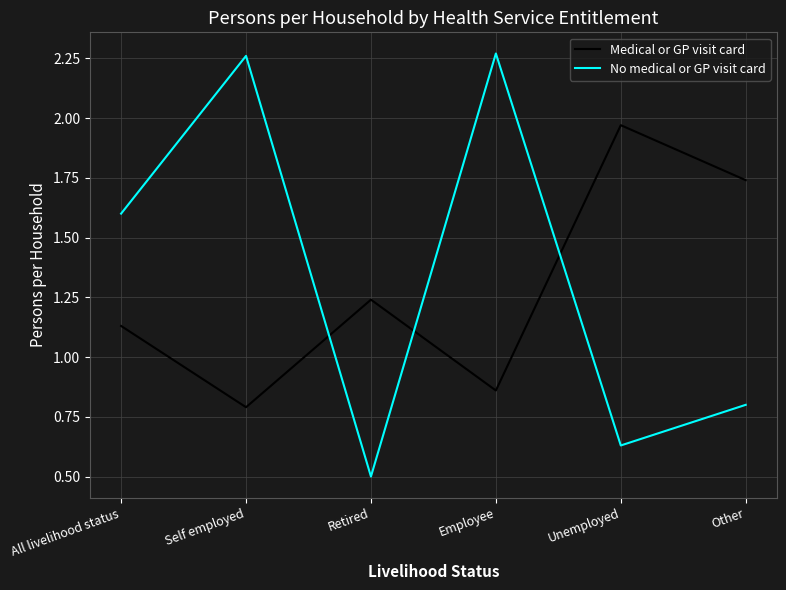

Is this an area chart (filled region under the line)?

No